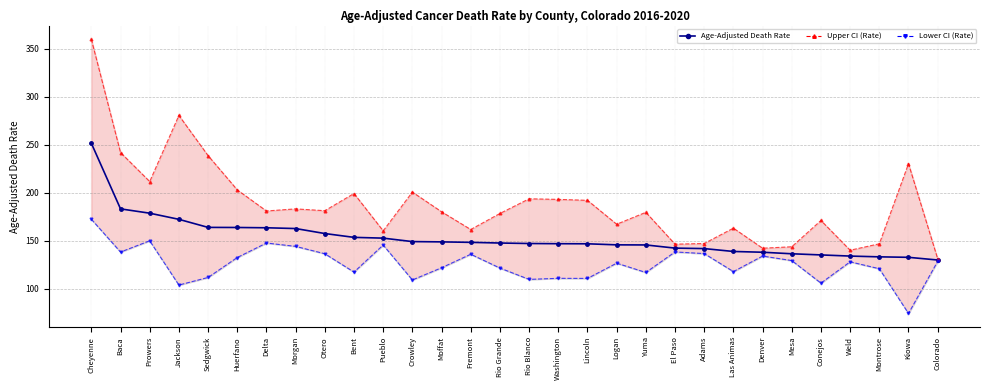

What is the difference between the values at Baca and Yuma?

37.6